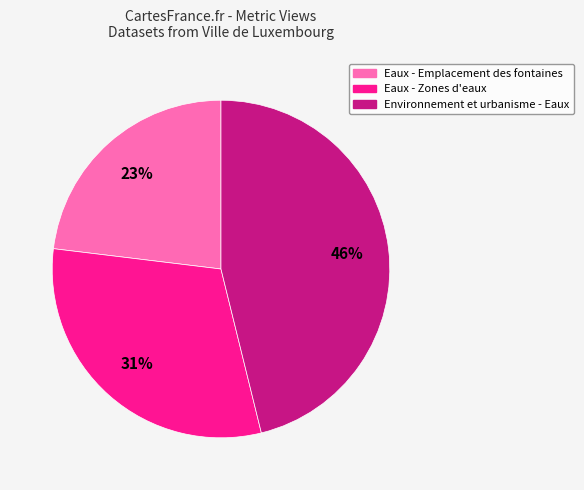

To the nearest percent, what is the difference between the largest and smallest slice percentages?

23%